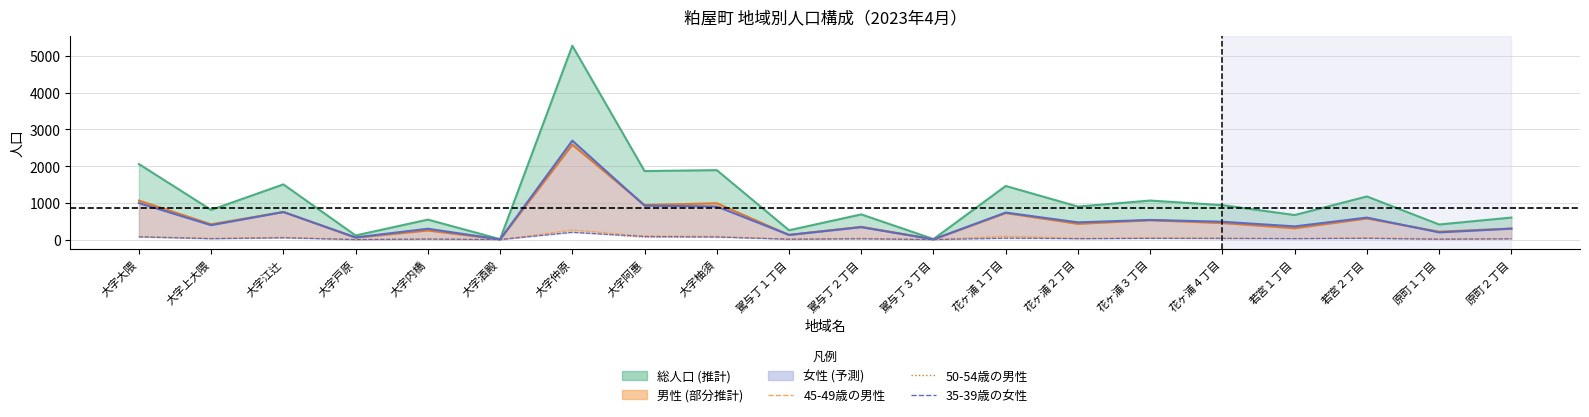

What is the difference between the maximum and minimum values in the 総人口 series?

5269